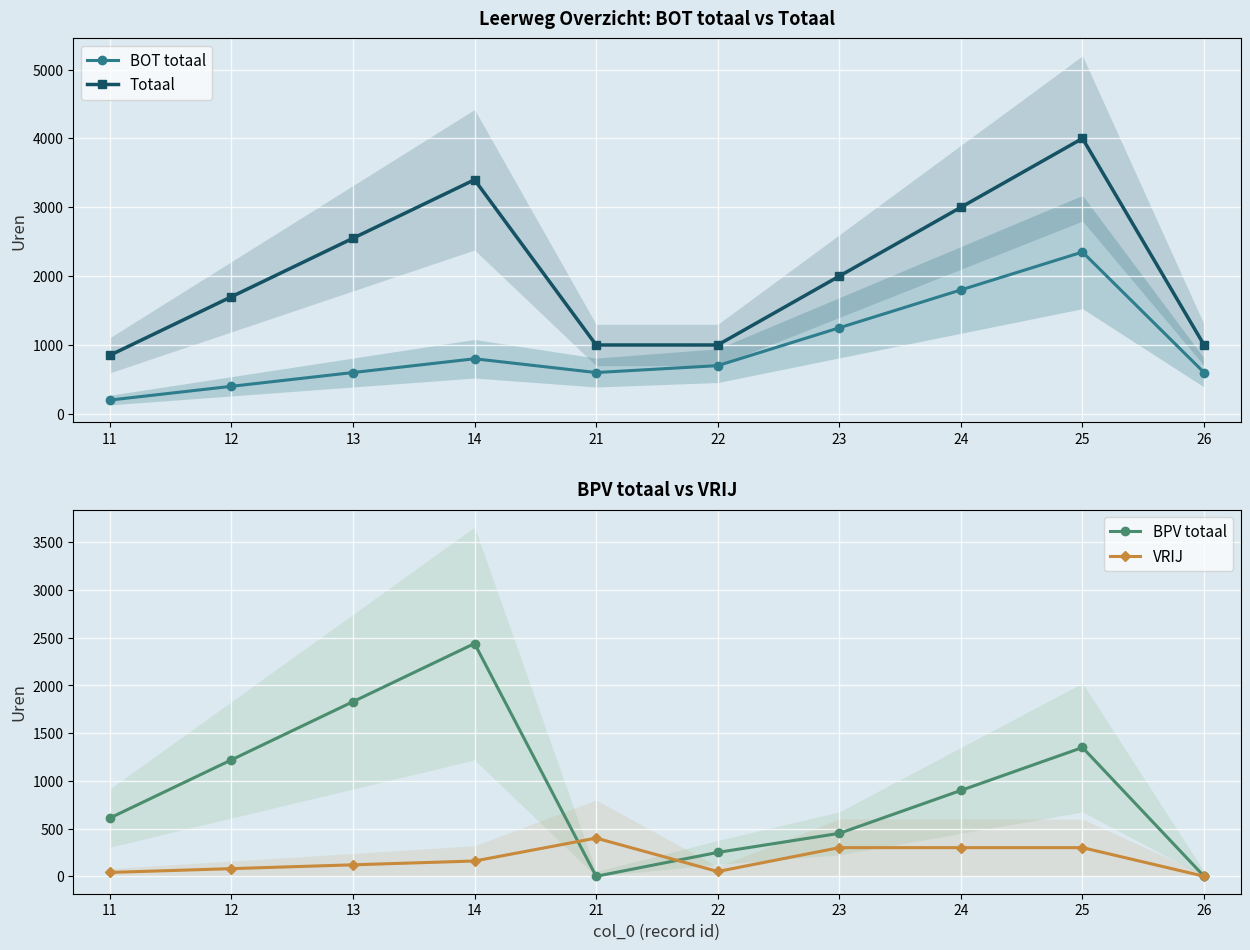

List the labels in order of BPV totaal value, largest first.

14, 13, 25, 12, 24, 11, 23, 22, 21, 26